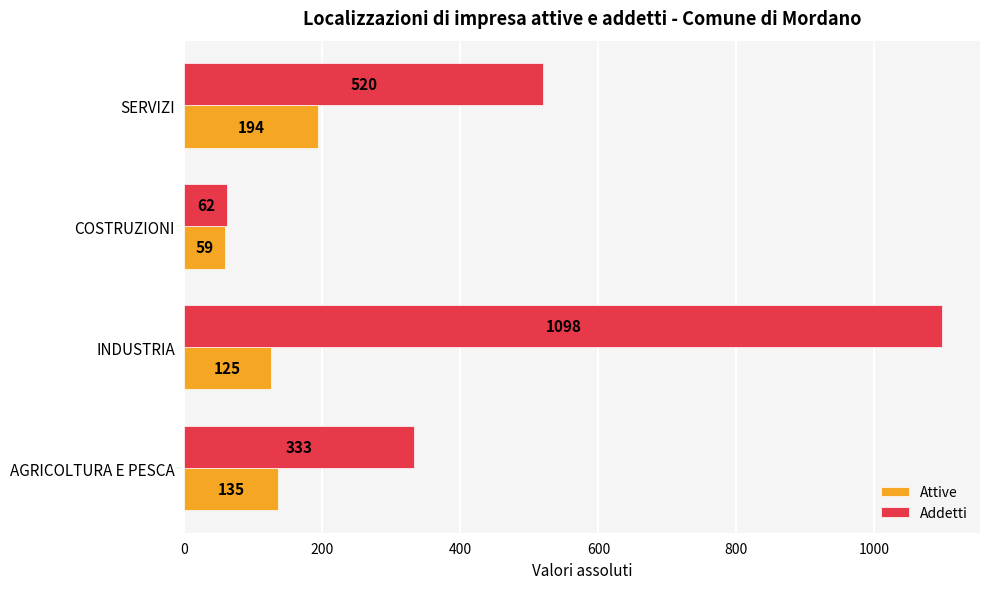

Which series has the widest spread of values?

Addetti